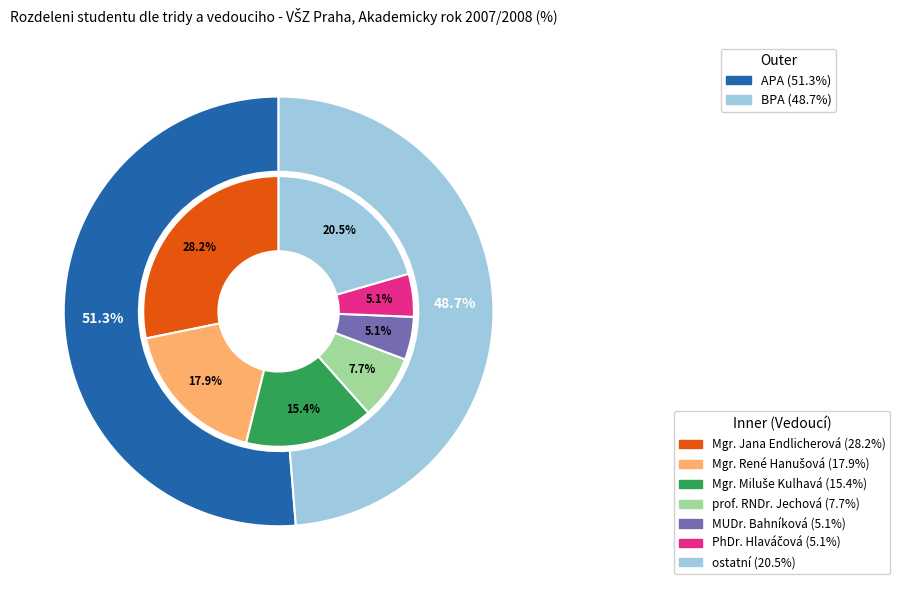

To the nearest percent, what is the difference between the APA and BPA slice percentages?

3%